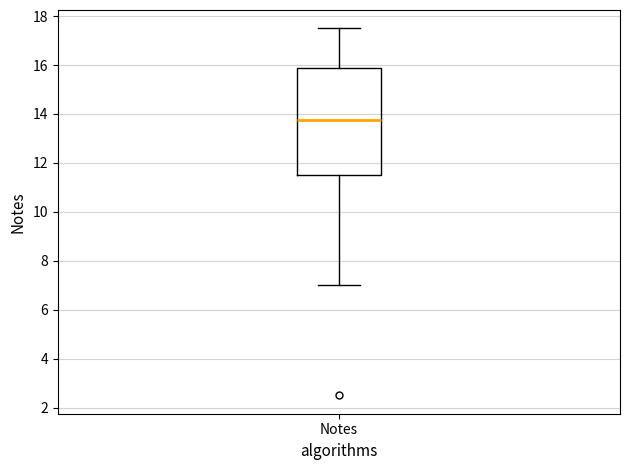

Read this box plot against the y-axis: the position of the median line, the range covered by the box, and the ends of both whiskers. The values are not printed on the chart, so give them approximately, as read against the axis.

median 13.8, box 11.6 to 15.8, whiskers 7.0 to 17.6